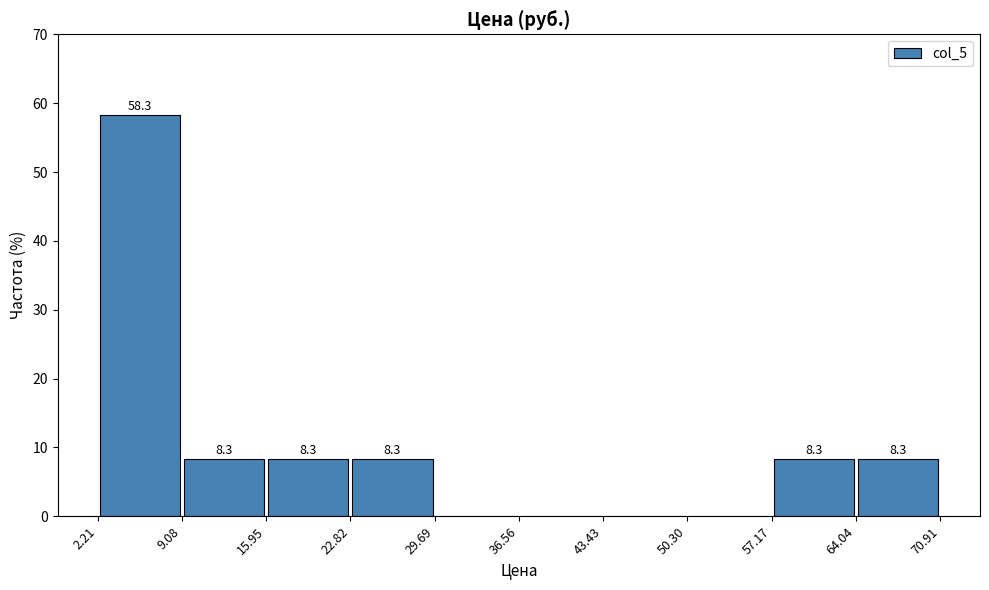

Over which range of the x-axis is the bar tallest?

2.21 to 9.08